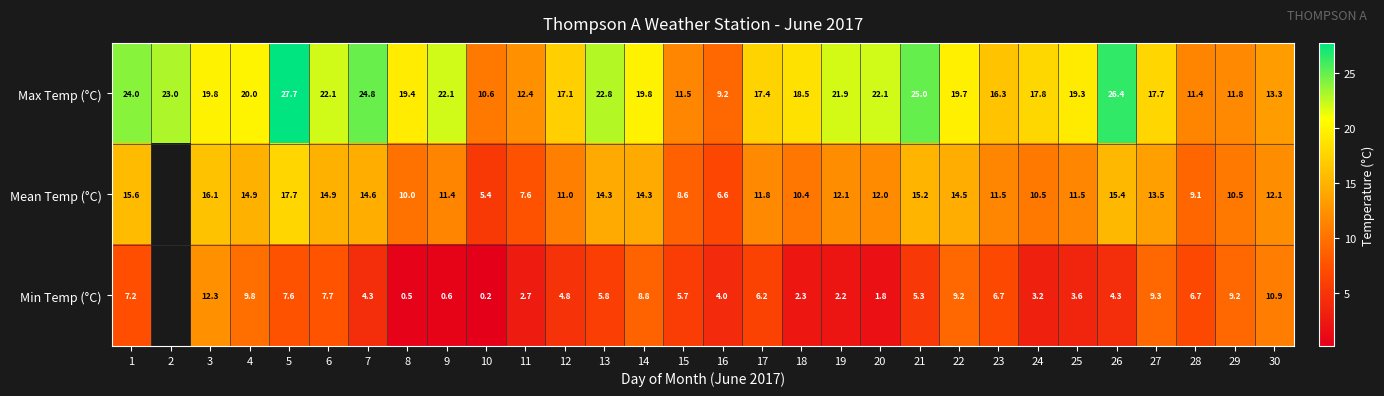

How many data points in Max Temp (°C) are above 19?

17